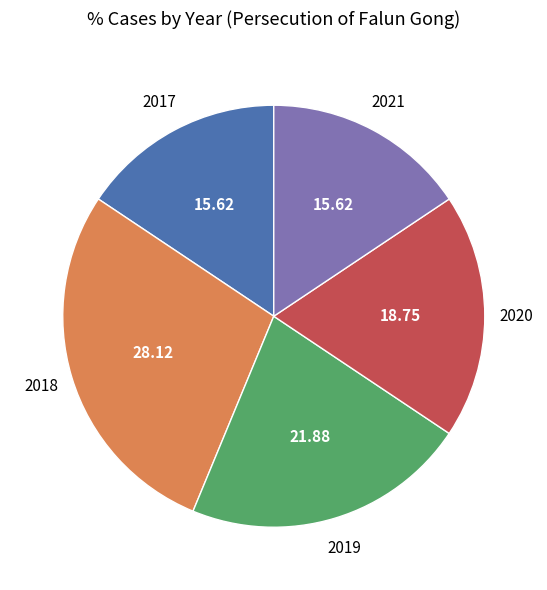

Is there any slice that represents more than half of the pie?

No